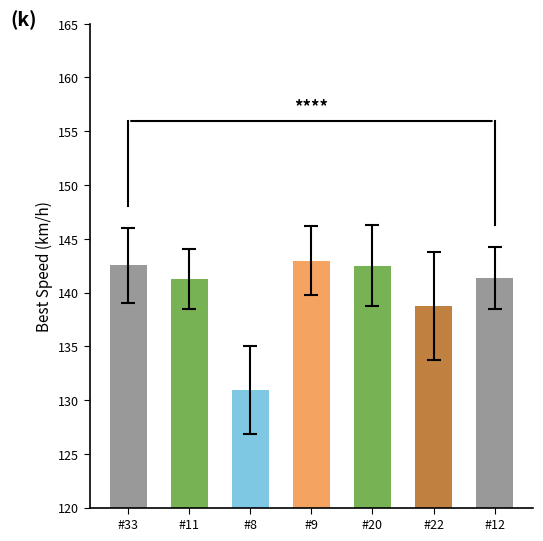

Read the value at #11.

141.3